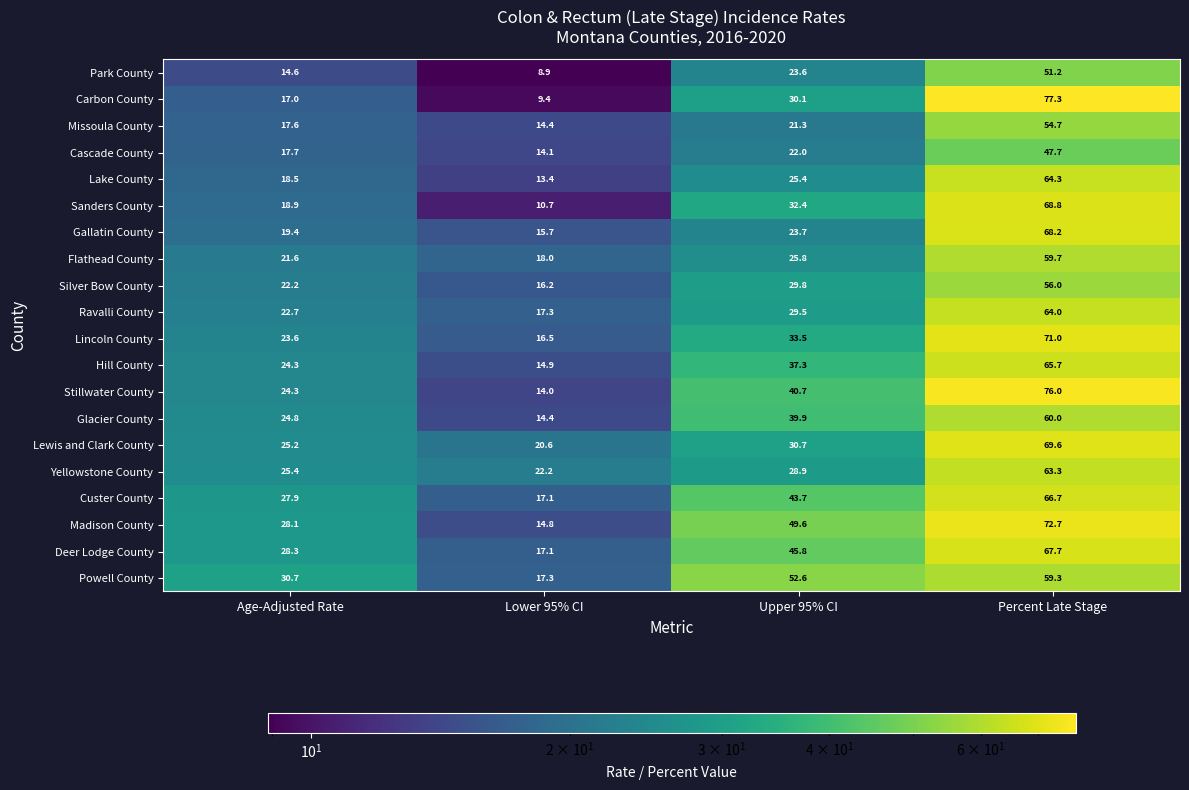

At which label does Glacier County reach its minimum?

Lower 95% CI